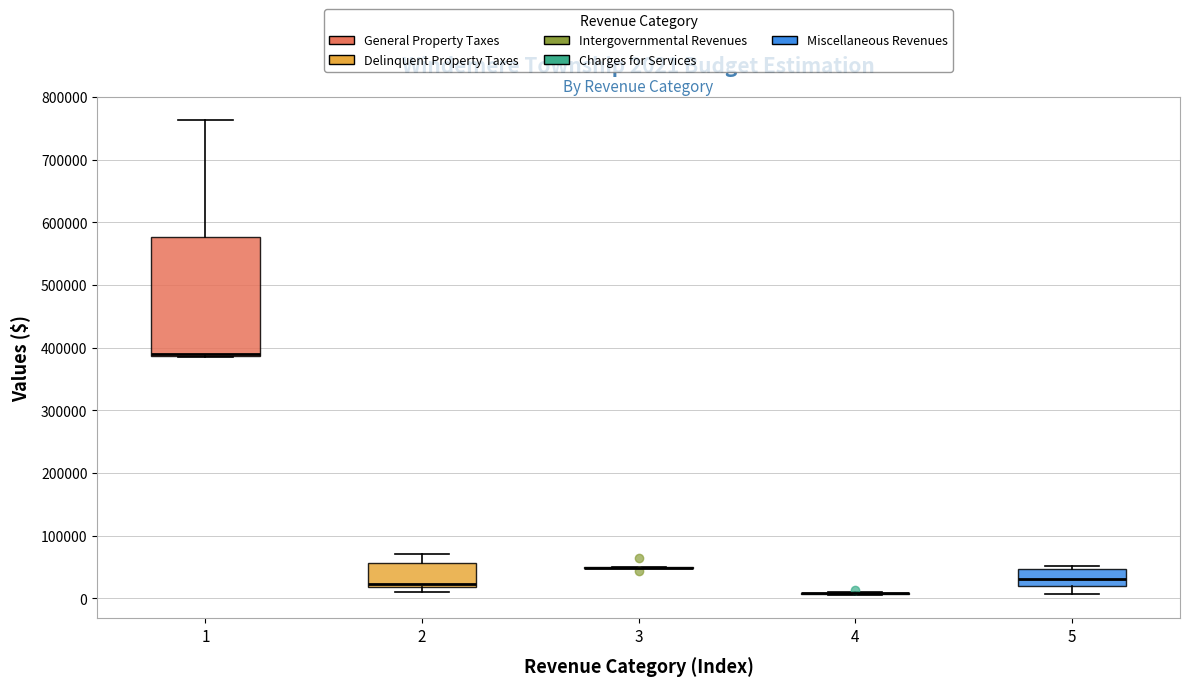

Which box is the tallest, from its lower edge to its upper edge?

1